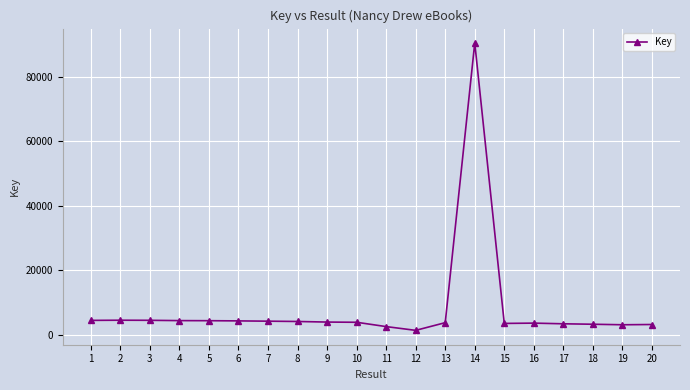

What is the ratio of the value at 14 to the value at 8?

21.6